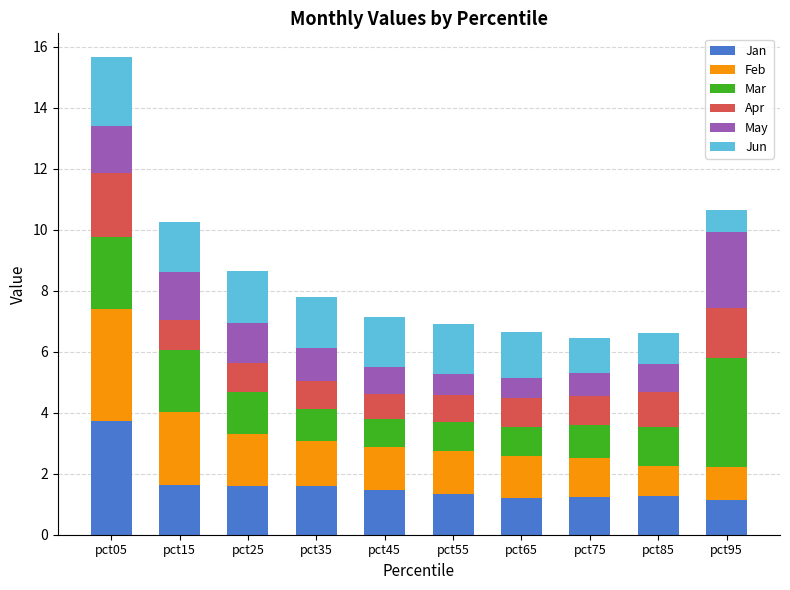

Does the chart contain any negative values?

No